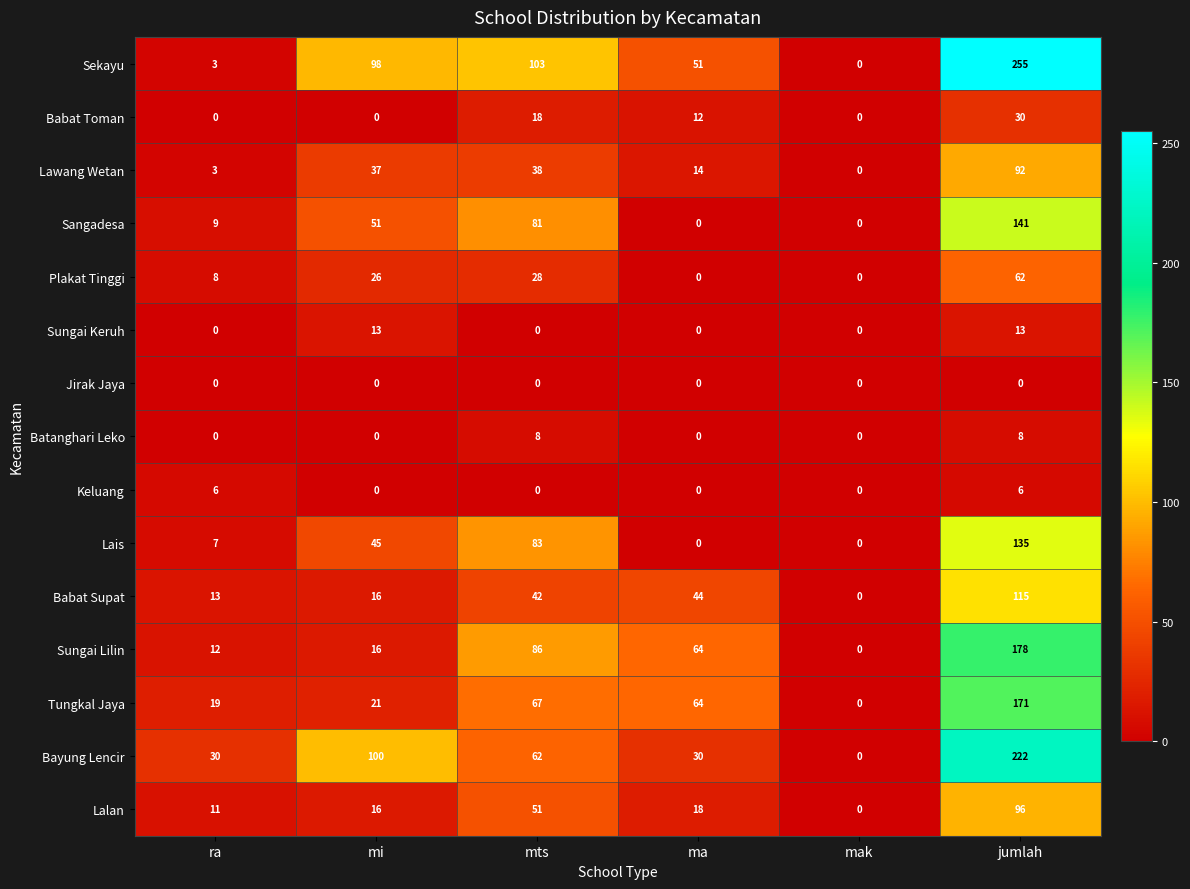

Which series changed the most between mi and jumlah?

Sungai Lilin